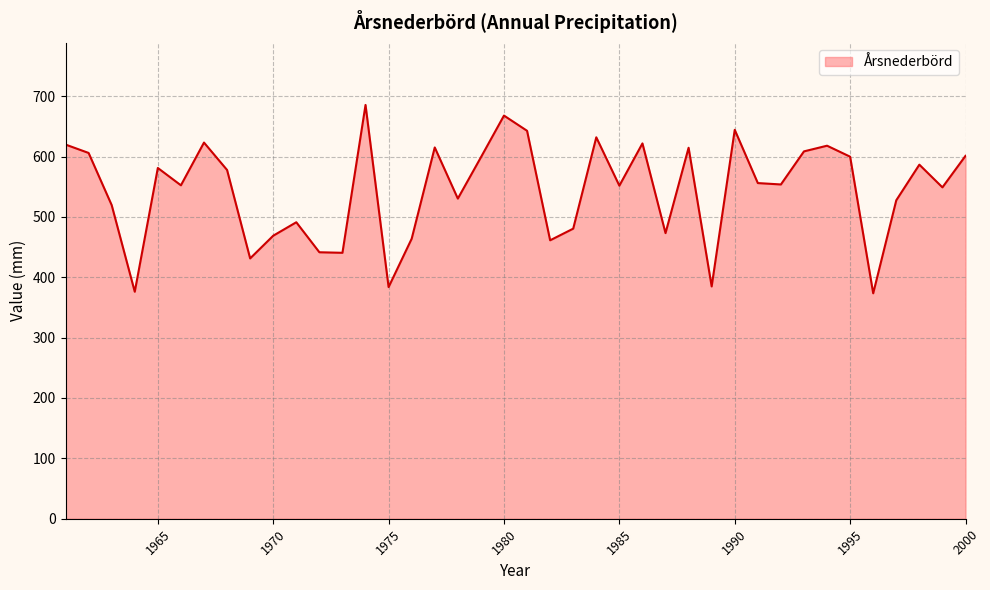

What is the difference between the maximum and minimum values?

312.0